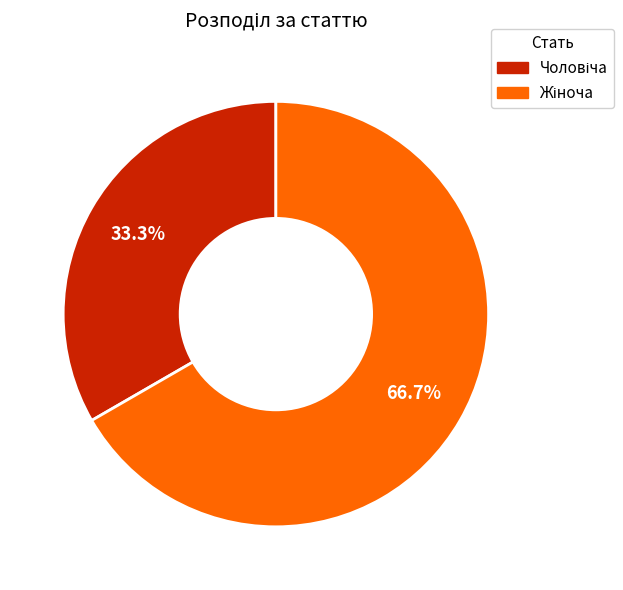

Is there a majority slice in this chart?

Yes